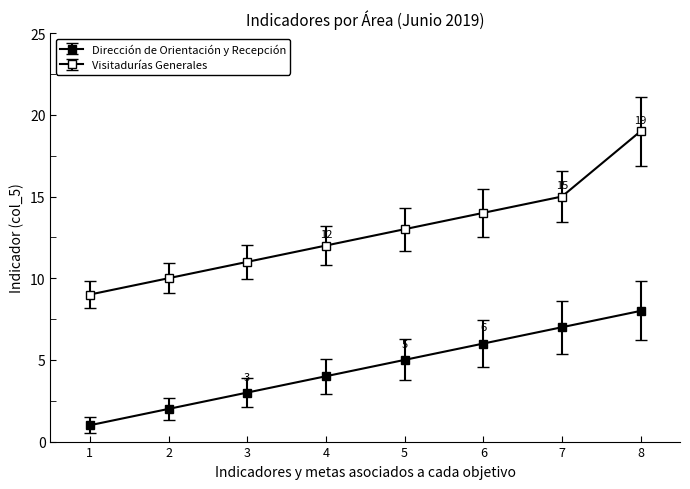

How many lines are shown in the chart?

2